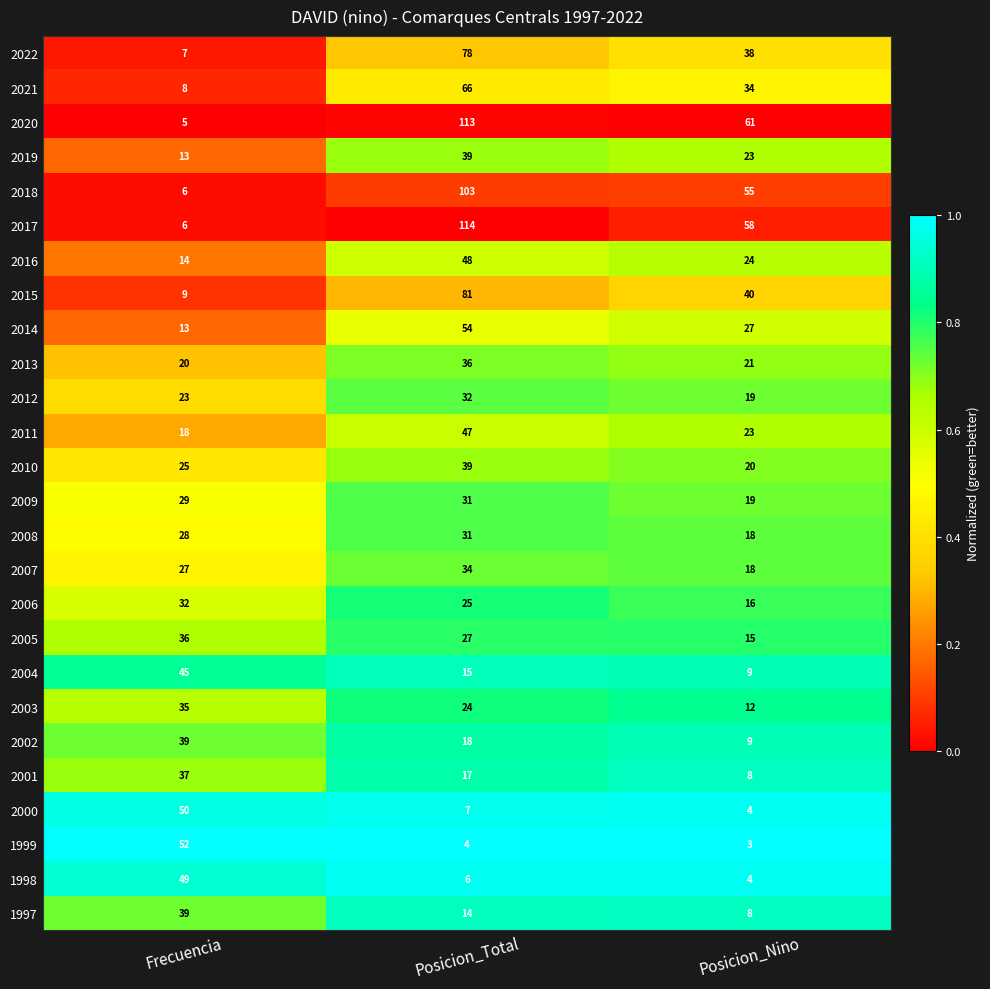

Rank the categories by 2001 value from lowest to highest.

Posicion_Nino, Posicion_Total, Frecuencia